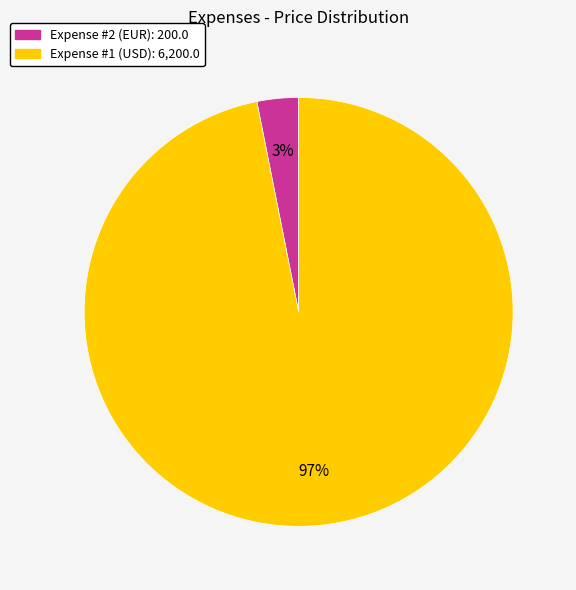

What is the majority slice?

Expense #1 (USD)